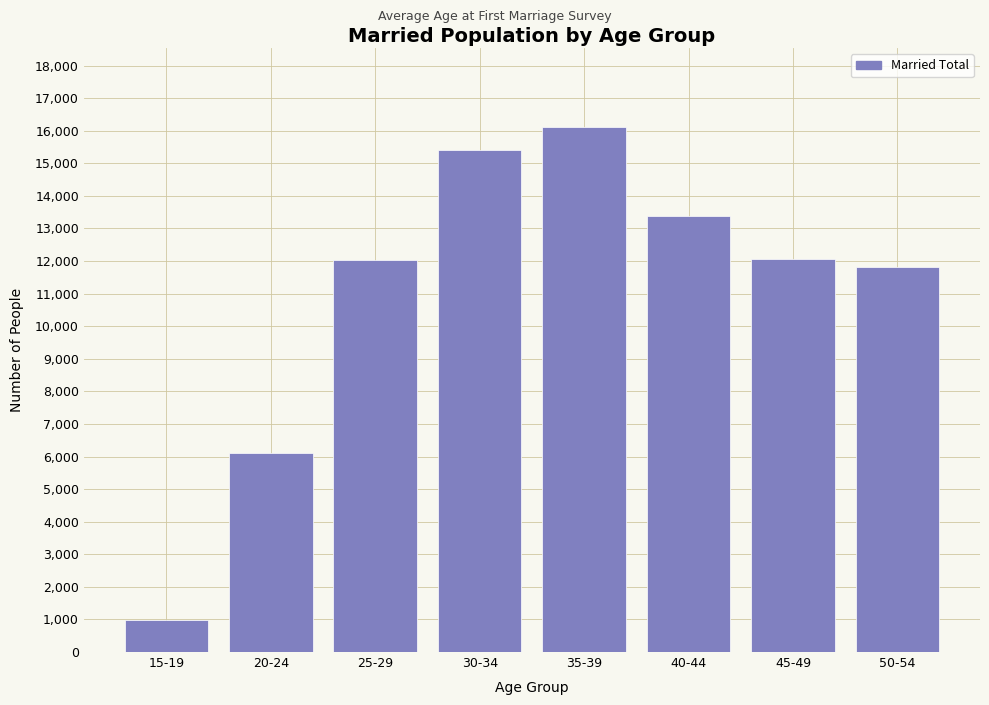

What is the sum of the values at 25-29 and 45-49?

24099